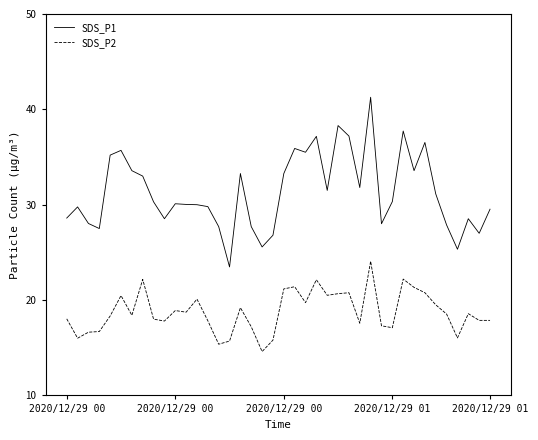

Which series has the largest total across all categories?

SDS_P1